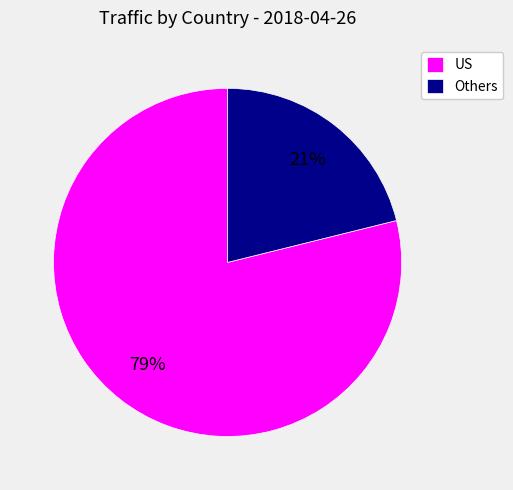

Which category has the smallest portion of the pie?

Others